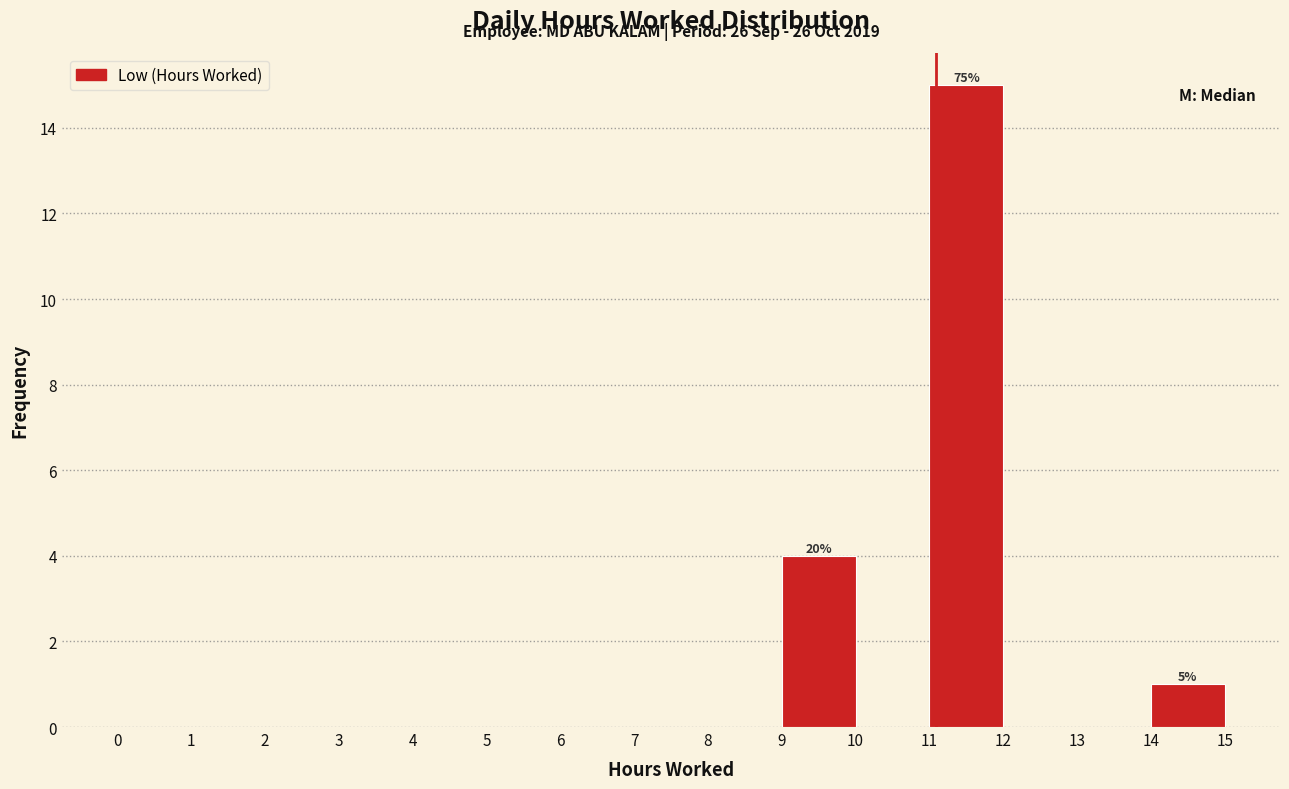

Over which range of the x-axis is the bar tallest?

11 to 12